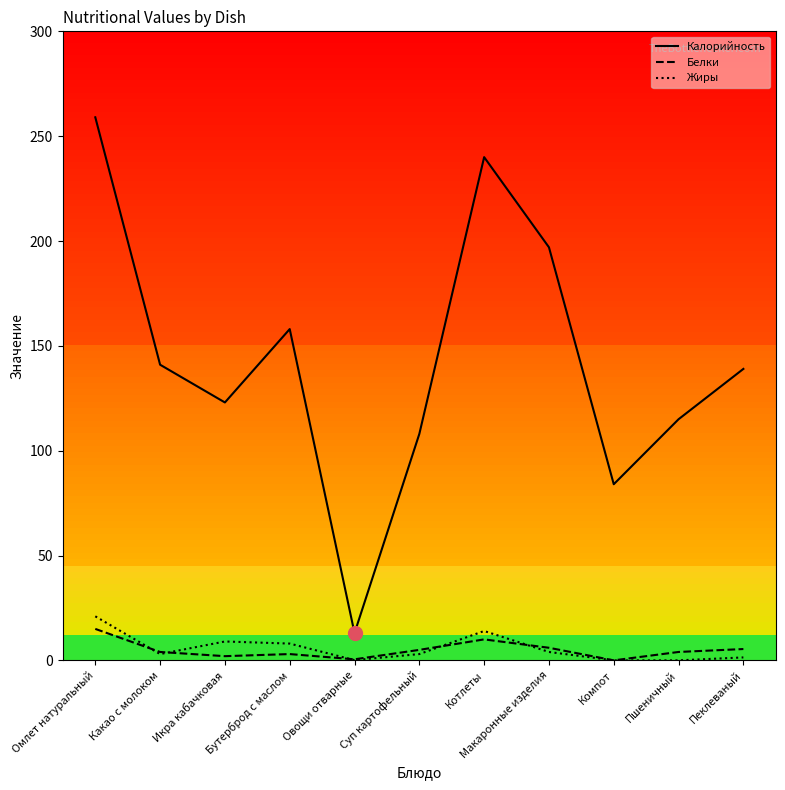

What is the sum of all Белки values?

54.9